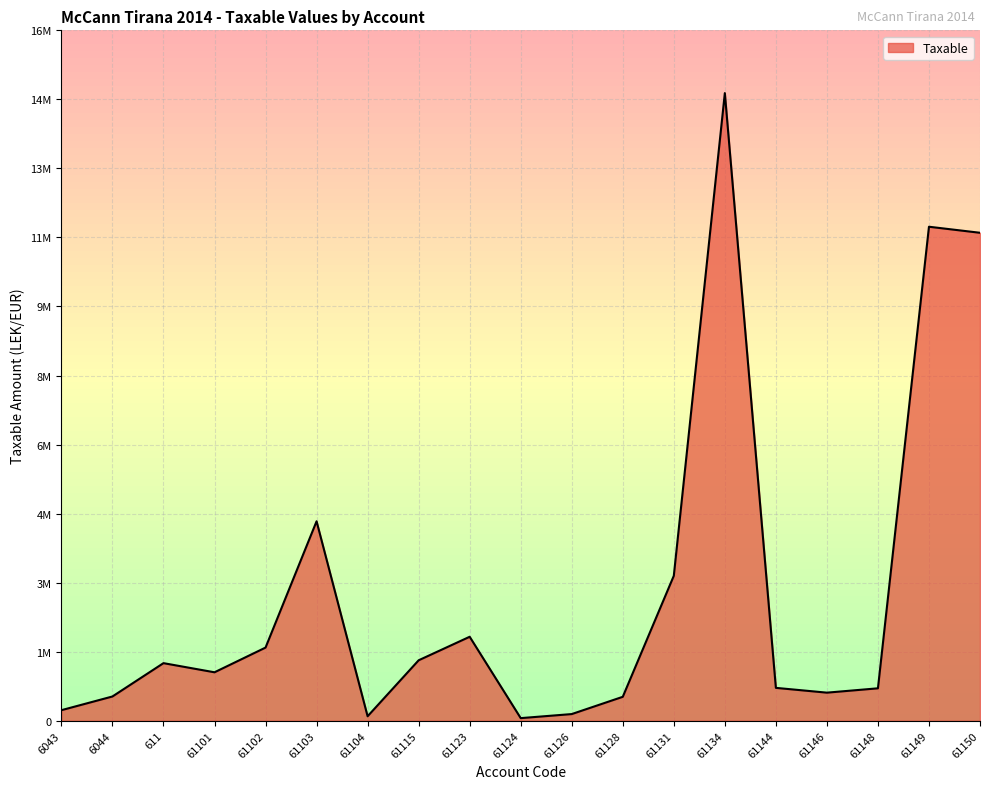

Is this an area chart (filled region under the line)?

Yes